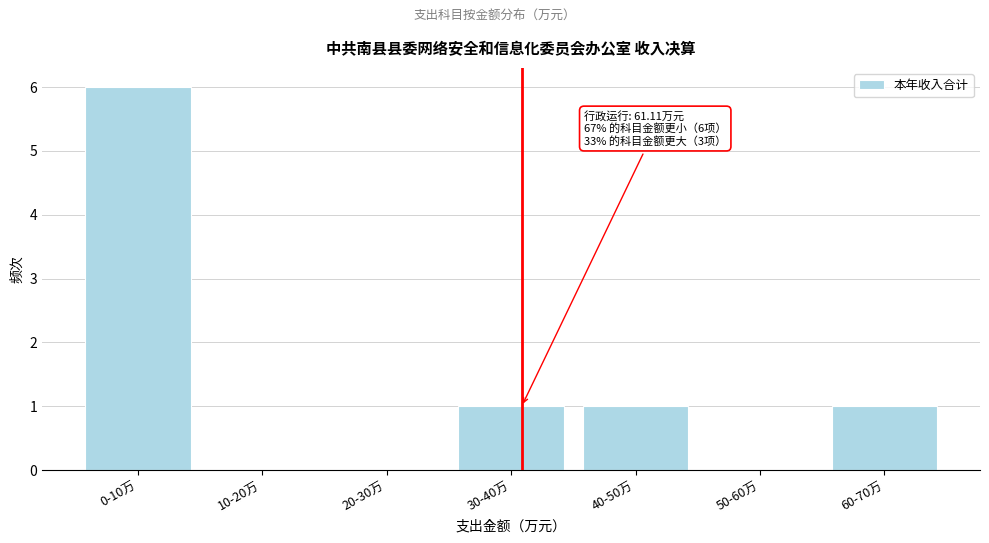

What is the maximum value shown in the chart?

6